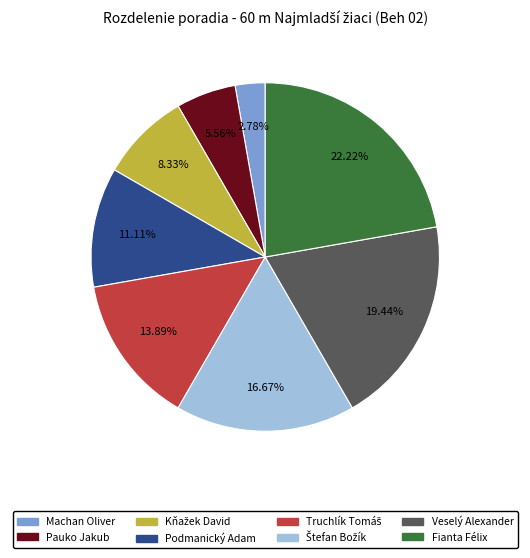

Which slice is the smallest?

Machan Oliver